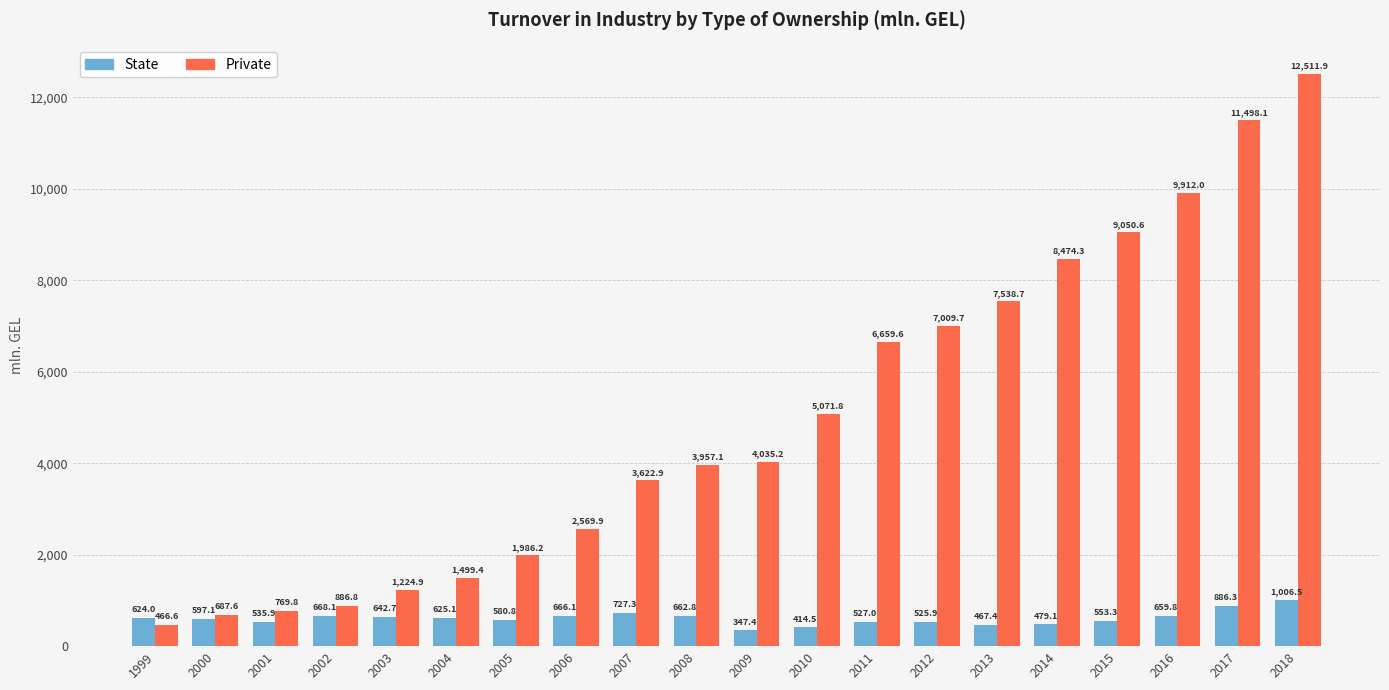

What is the value of the State bar at the 9th from the left?

727.3